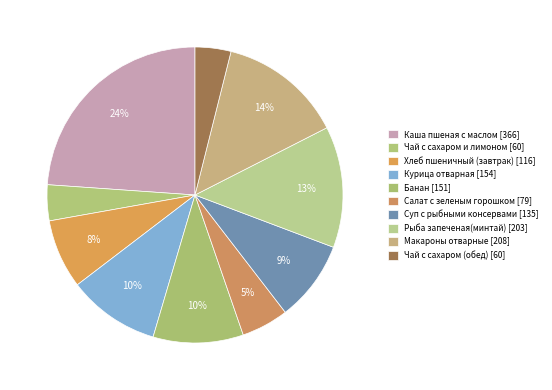

What percentage is the Суп с рыбными консервами slice, to the nearest percent?

9%